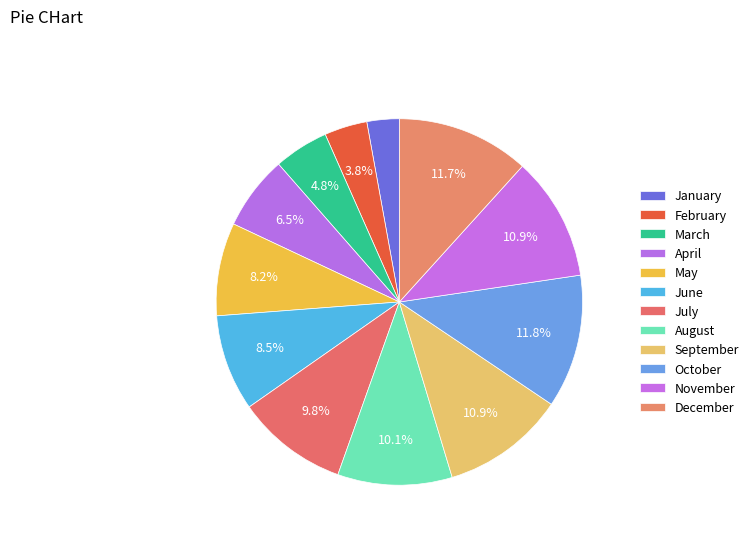

The July slice represents 1% of the pie. True or false?

False